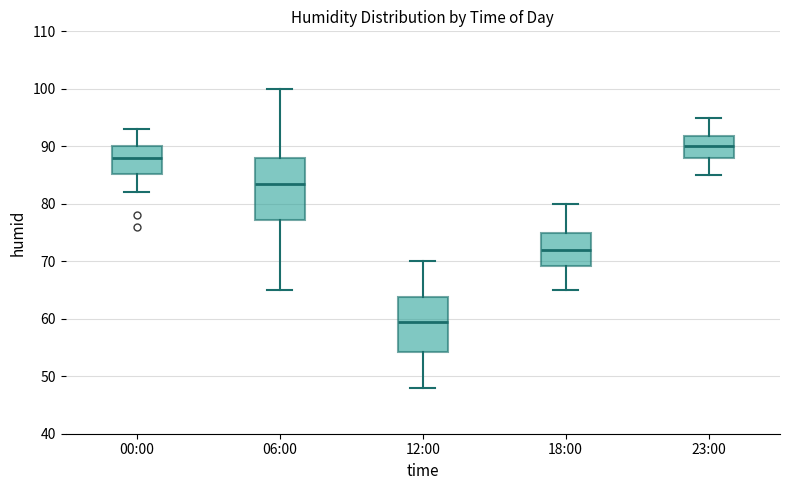

Reading left to right, read every box against the y-axis: the position of its median line, the range the box covers, and the ends of its whiskers. The values are not printed on the chart, so give them approximately, as read against the axis.

00:00: median 88, box 85 to 90, whiskers 82 to 93
06:00: median 84, box 77 to 88, whiskers 65 to 100
12:00: median 60, box 54 to 64, whiskers 48 to 70
18:00: median 72, box 69 to 75, whiskers 65 to 80
23:00: median 90, box 88 to 92, whiskers 85 to 95